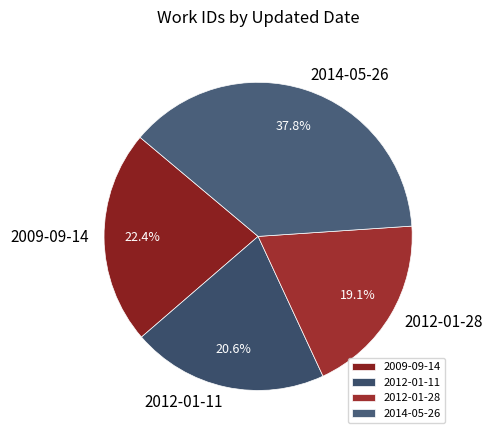

To the nearest percent, what portion does 2014-05-26 represent?

38%